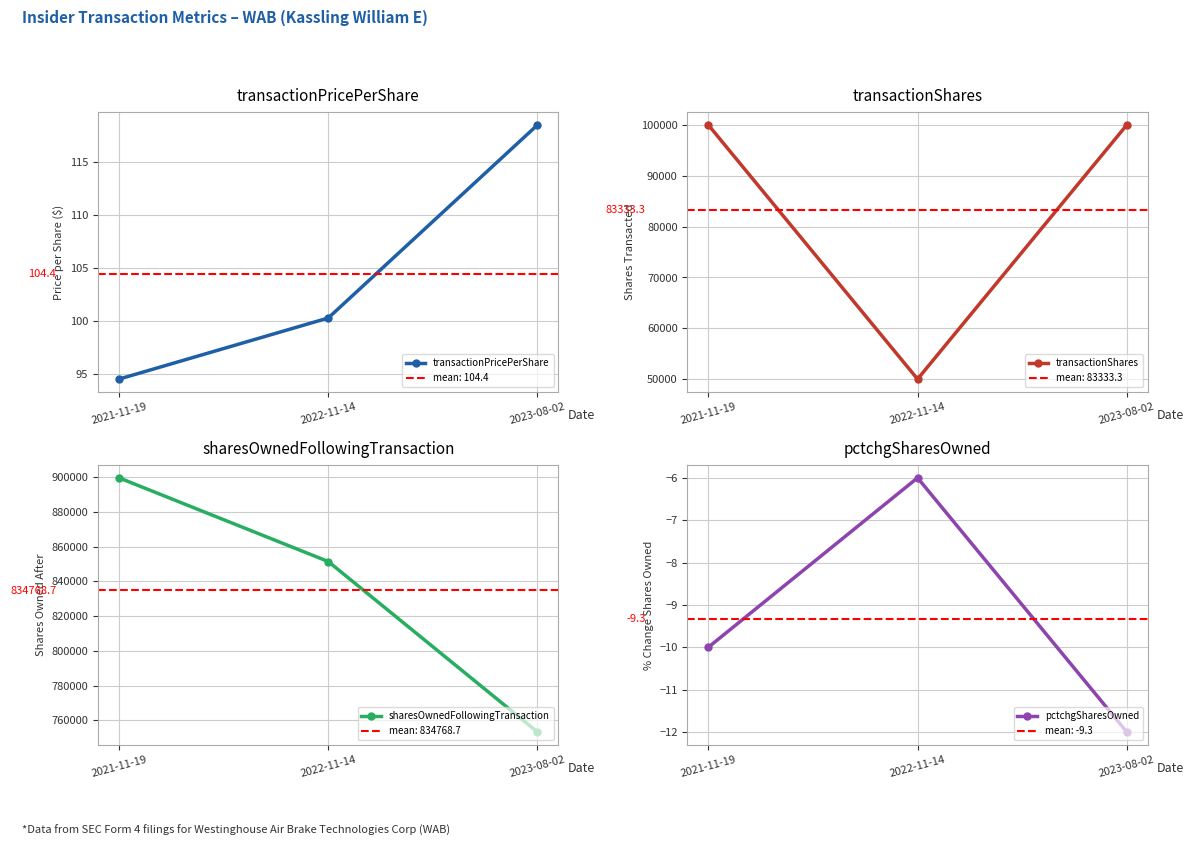

At how many categories does at least one series exceed 771187?

2